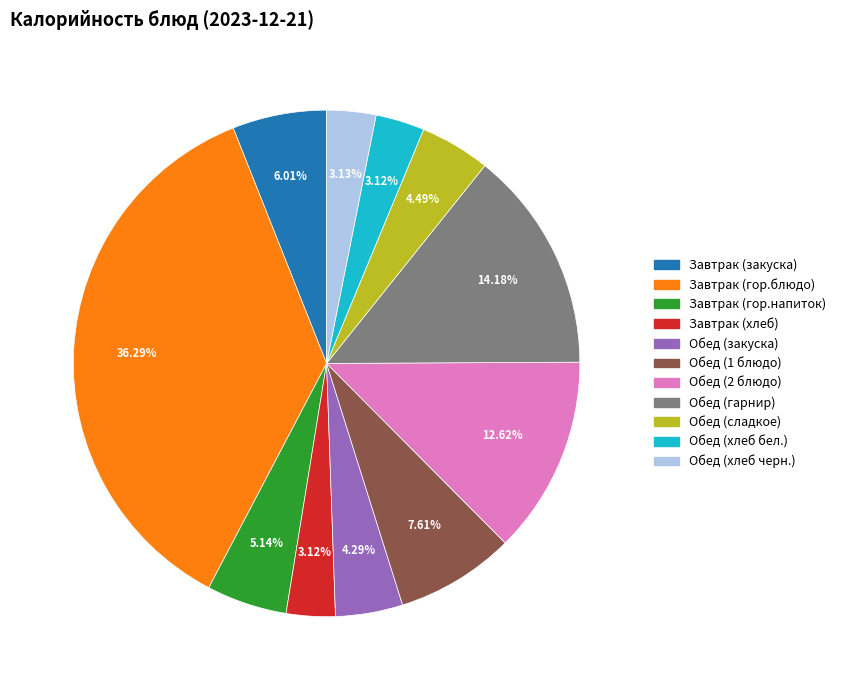

Between Обед (сладкое) and Обед (хлеб бел.), which is larger?

Обед (сладкое)